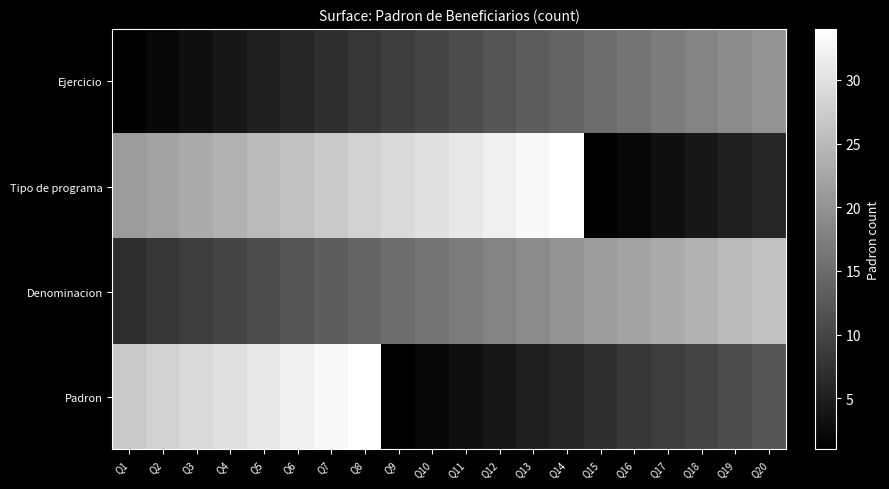

What is the spread (max minus min) of values at Q12?

28